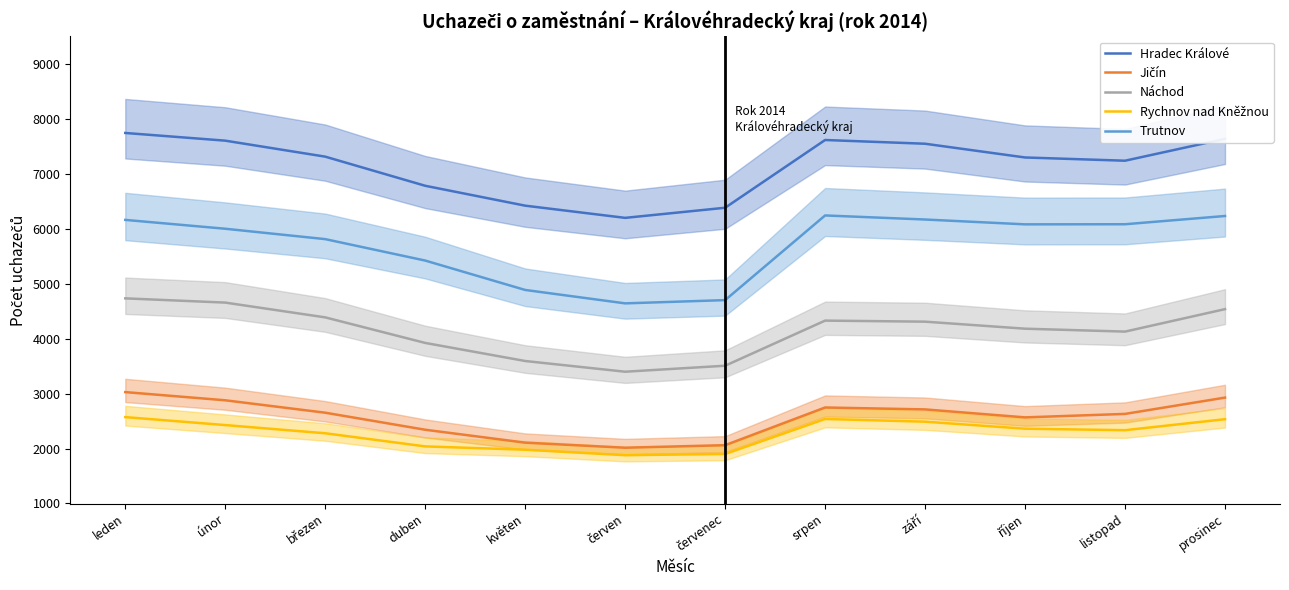

How many interior local valleys does the Náchod series have?

2